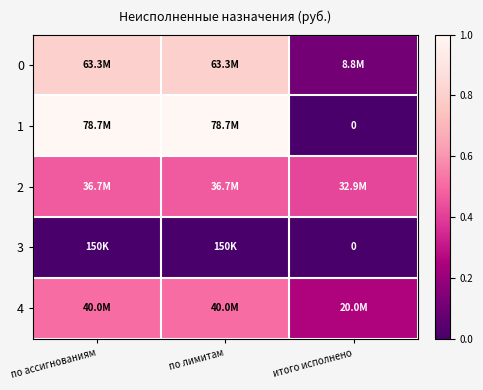

What is the difference between the highest and lowest values at итого исполнено?

0.4